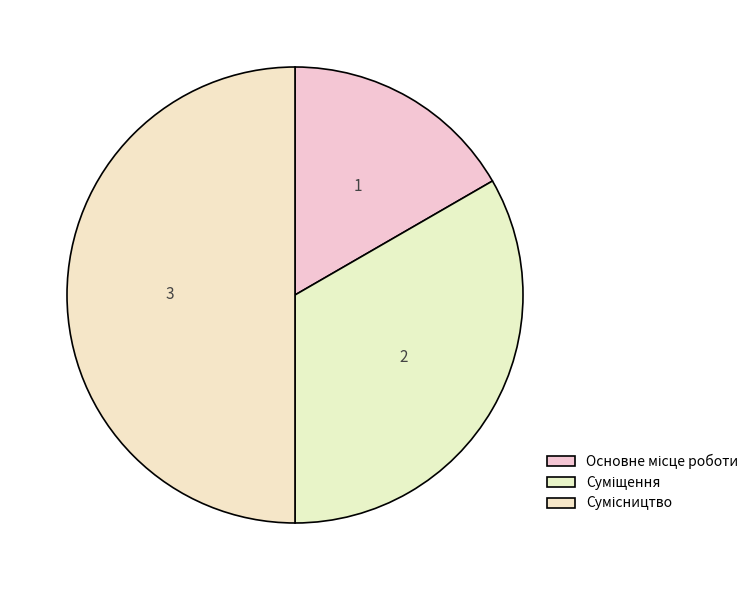

How much of the chart is everything except Суміщення?

66.7%